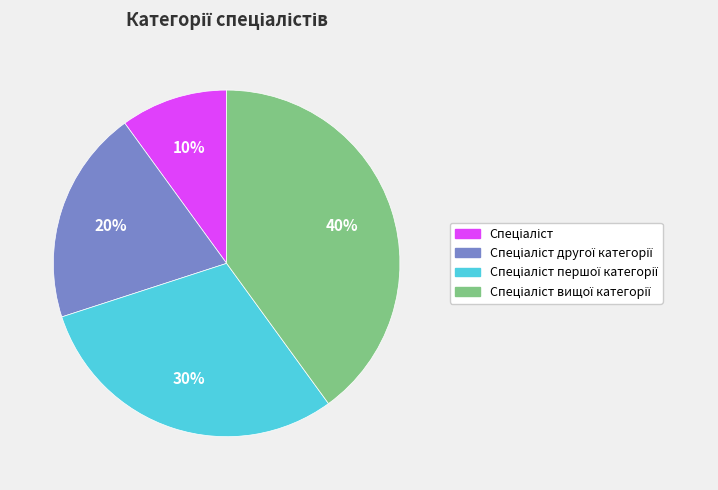

To the nearest percent, what is the difference between the largest and smallest slice percentages?

30%